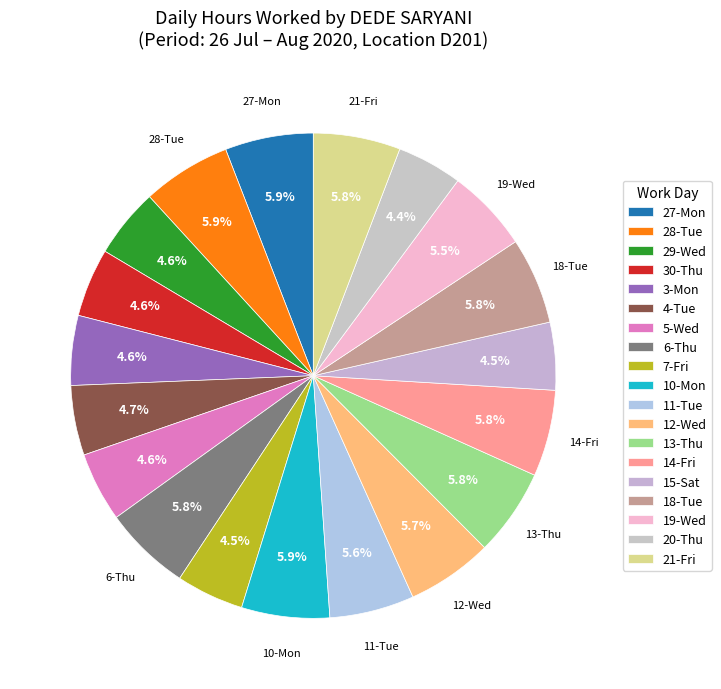

To the nearest percent, what percentage of the pie is 21-Fri?

6%